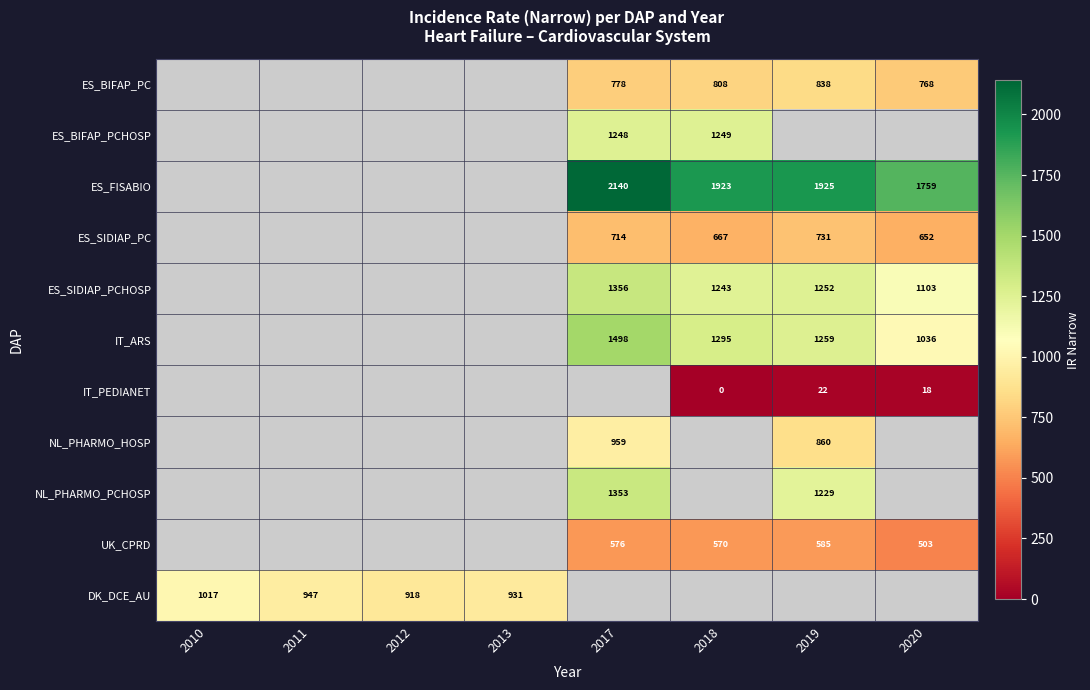

How many series are shown in this chart?

11